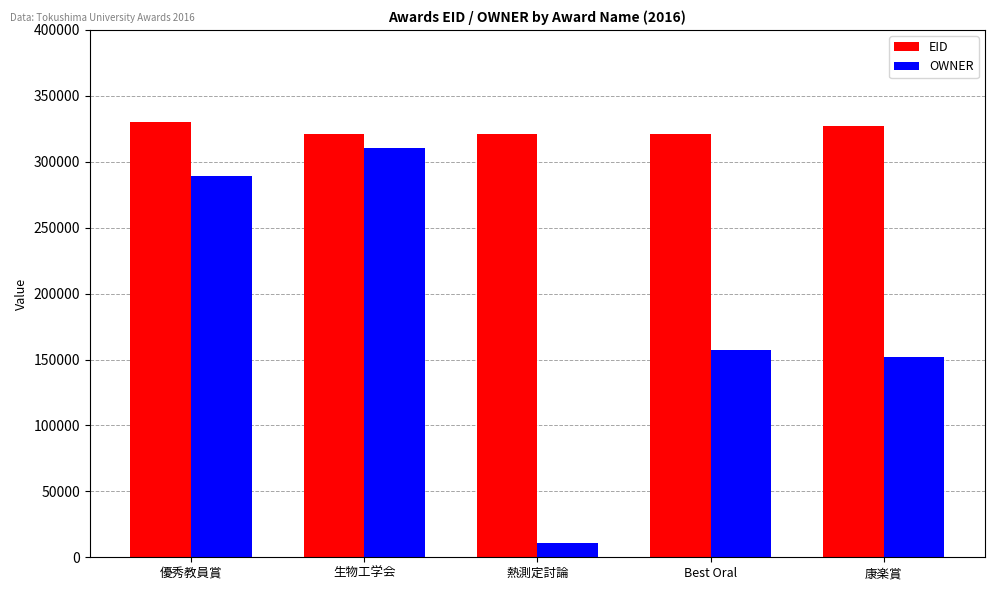

Rank the series by their maximum value, from lowest to highest.

OWNER, EID